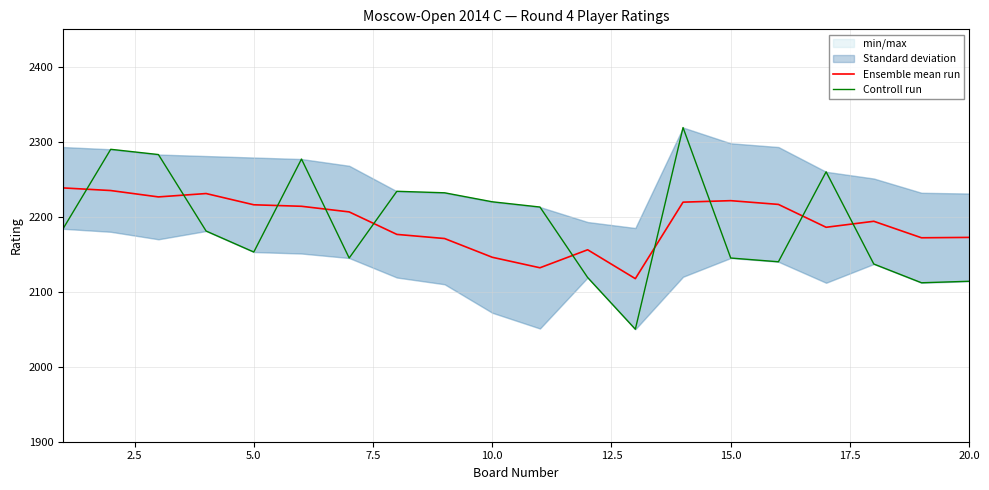

How many intersections are there between Controll run and Ensemble mean run?

10